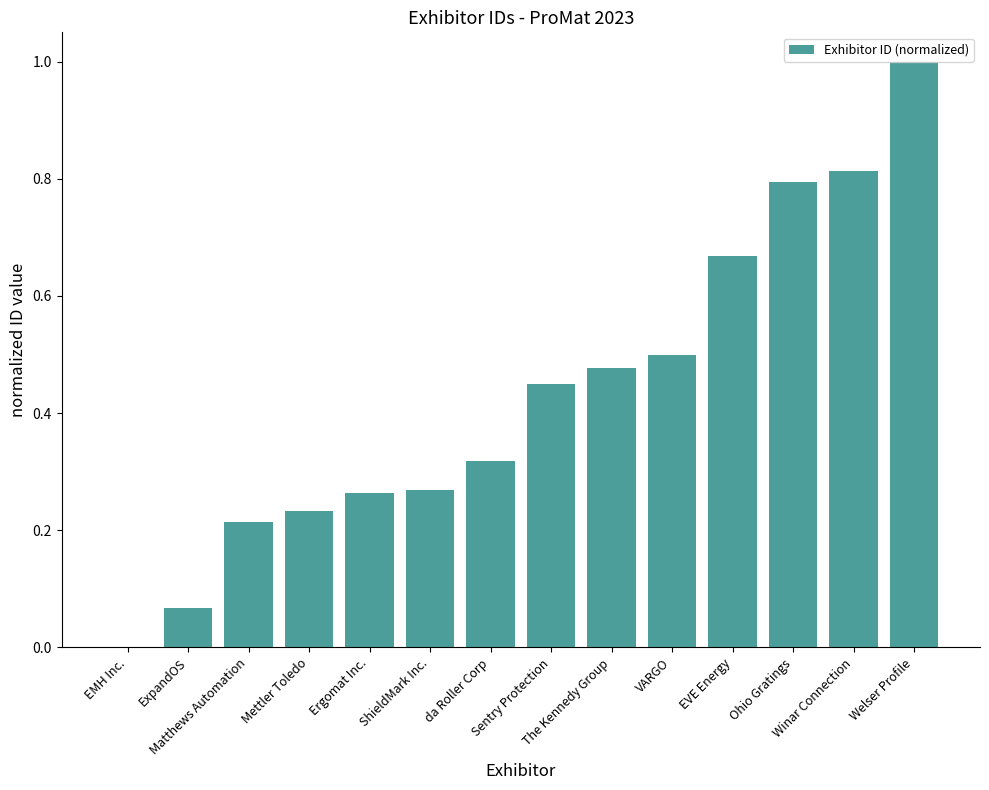

What is the greatest value displayed?

1.0